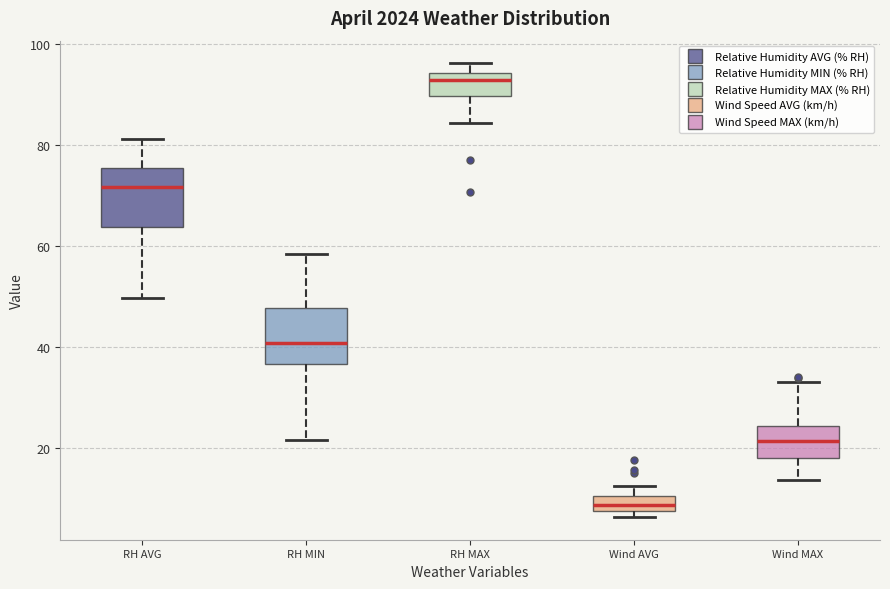

Which box's median line is the lowest?

Wind AVG